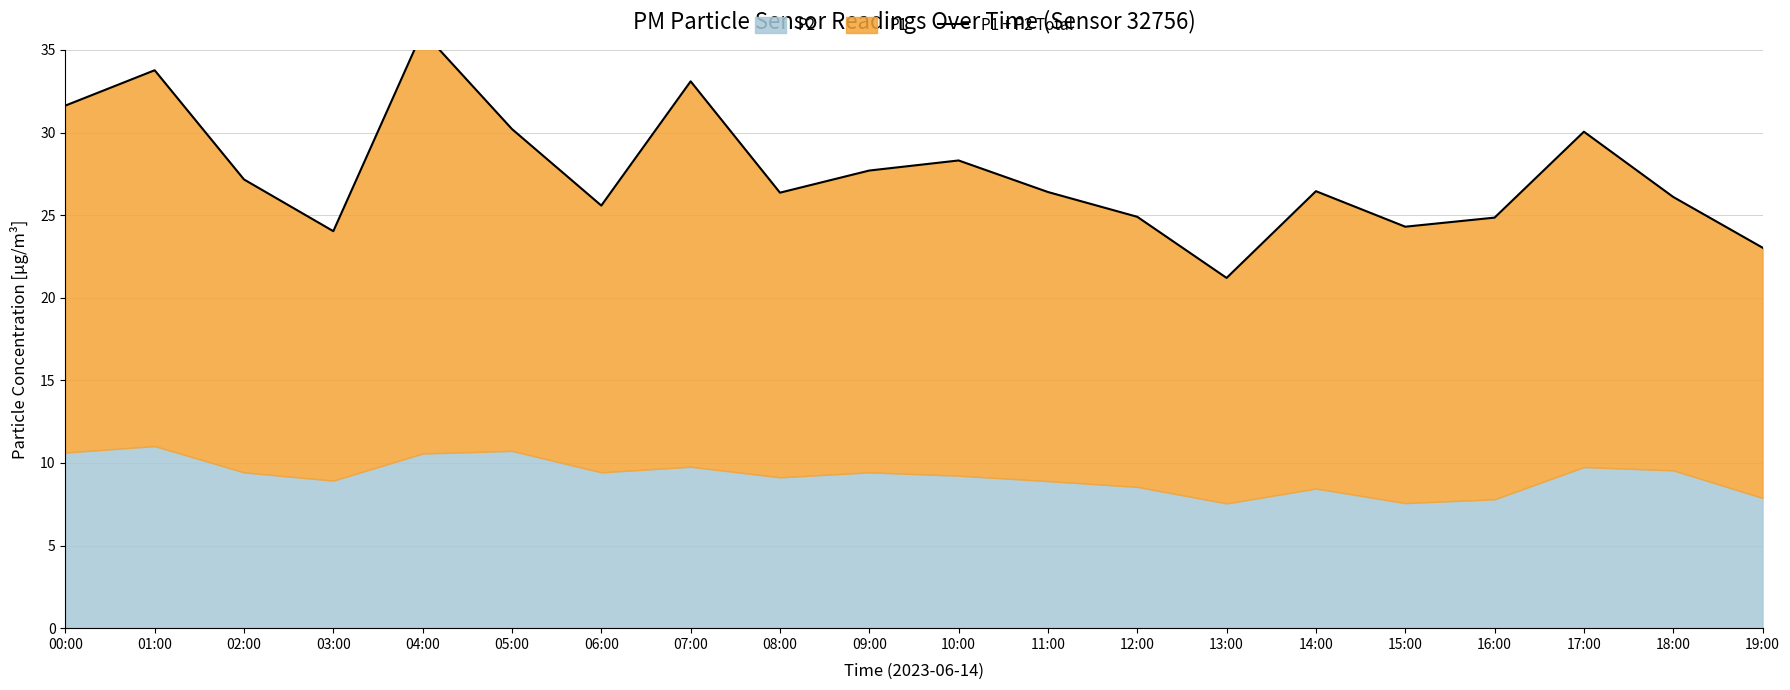

Which label corresponds to the largest value in the chart?

04:00